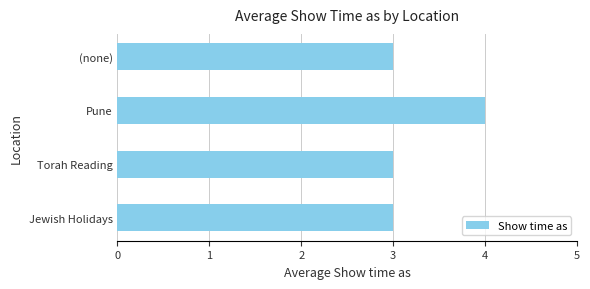

Are the bars horizontal?

Yes